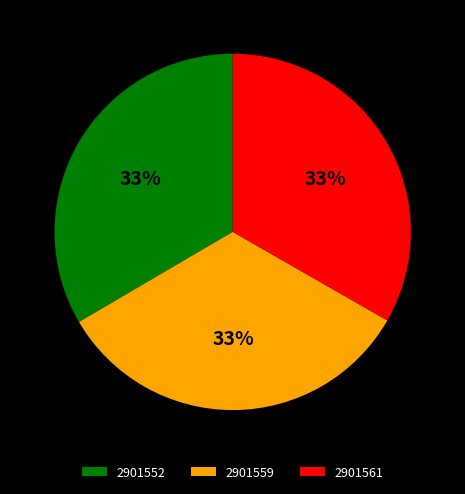

To the nearest percent, what is the combined percentage of 2901561 and 2901559?

67%